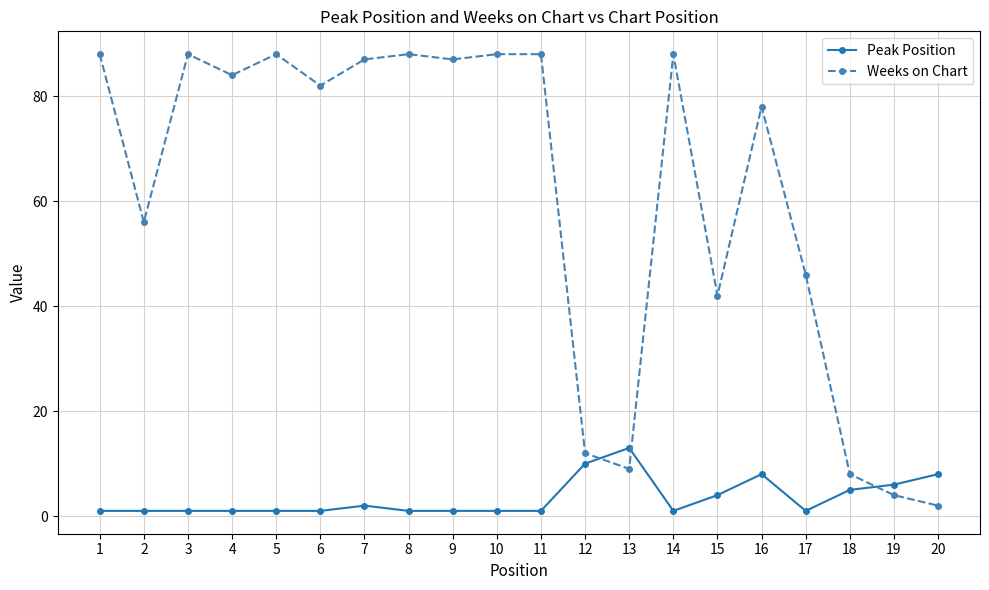

Which series has the largest total across all categories?

Weeks on Chart